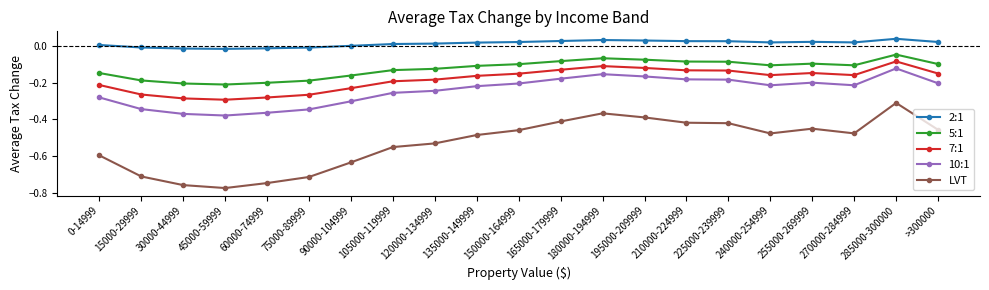

What is the difference between the second highest and minimum values in the LVT series?

0.4